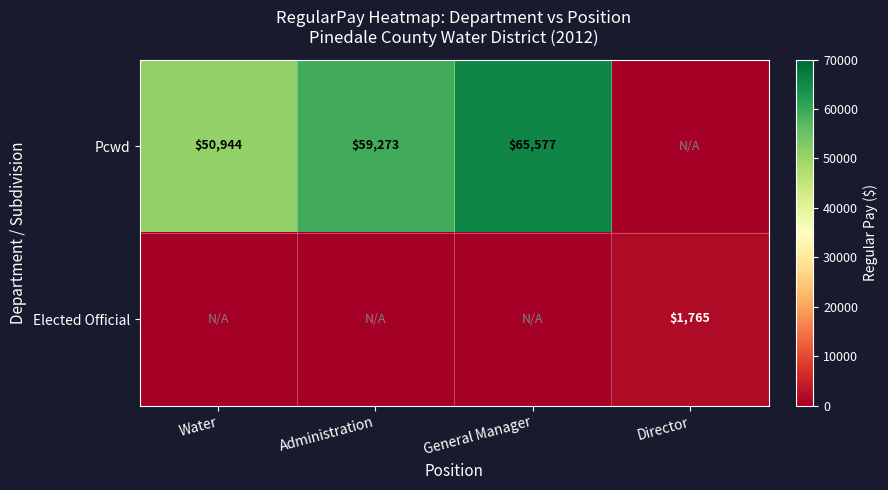

What is the maximum value shown in the chart?

65577.0